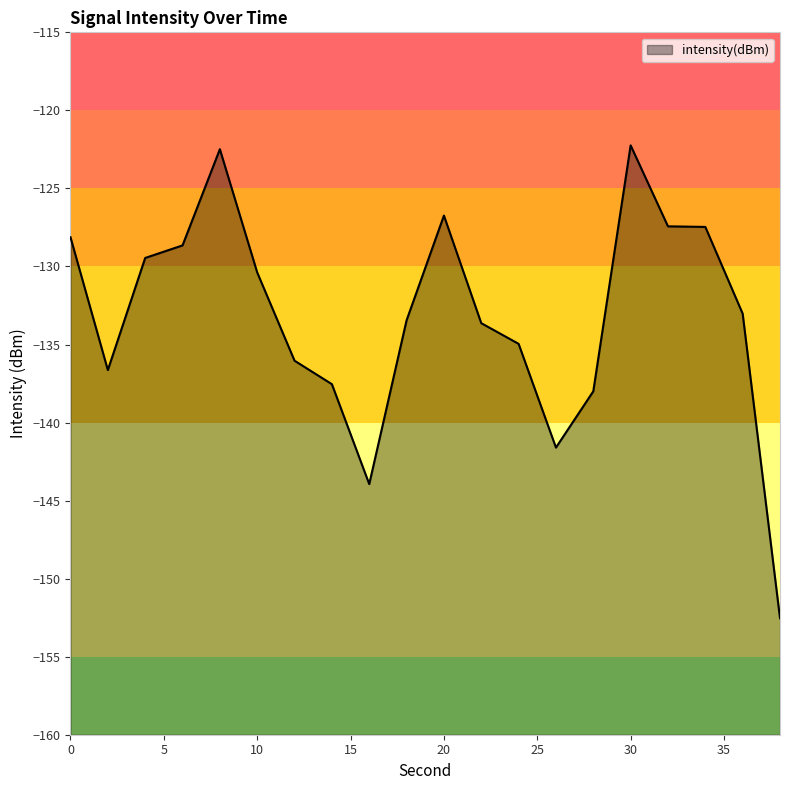

Reading right to left, transcribe all the data shown in this chart.

-152.5	-133.0	-127.5	-127.4	-122.2	-138.0	-141.6	-135.0	-133.6	-126.7	-133.4	-143.9	-137.5	-136.0	-130.4	-122.5	-128.7	-129.5	-136.6	-128.1